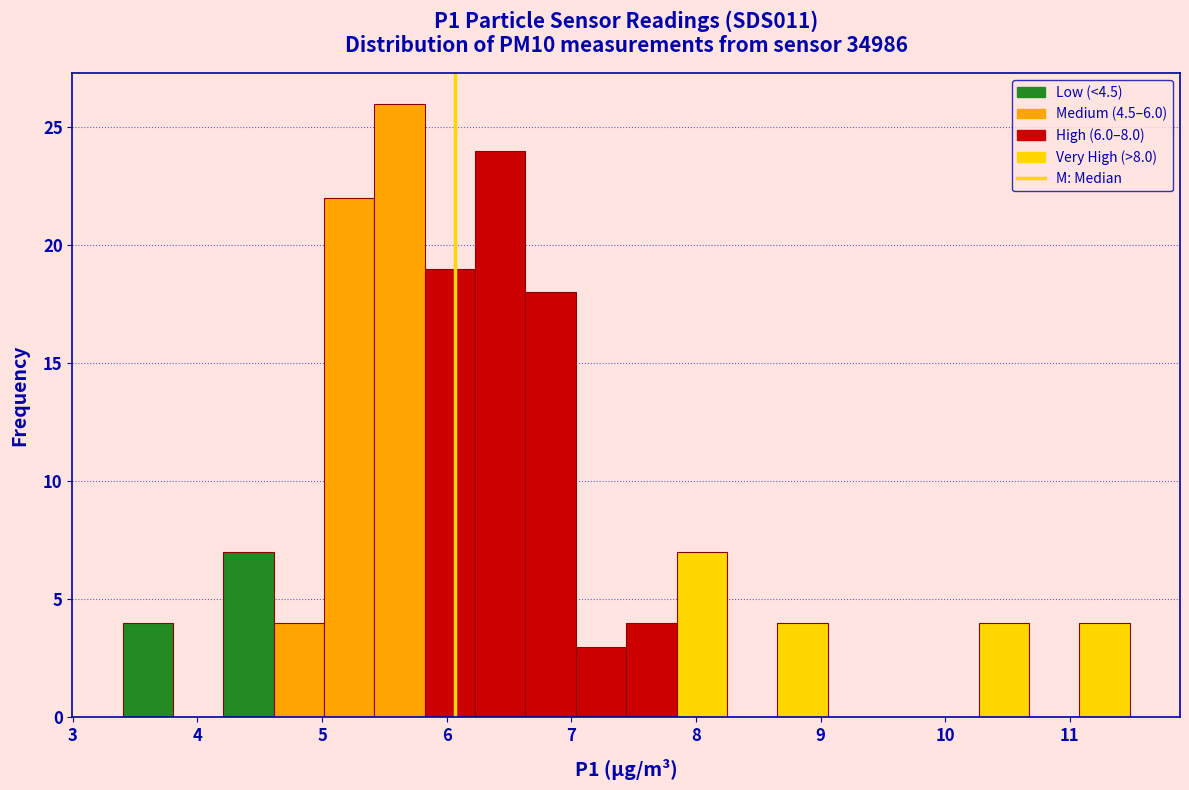

Reading left to right, list every bar in this chart as the range it spans on the x-axis followed by its height. Neither the bar edges nor the heights are printed on the chart, so give them approximately, as read against the axes.

3.4 to 3.8: 4
3.8 to 4.2: 0
4.2 to 4.6: 7
4.6 to 5.0: 4
5.0 to 5.4: 22
5.4 to 5.8: 26
5.8 to 6.2: 19
6.2 to 6.6: 24
6.6 to 7.0: 18
7.0 to 7.4: 3
7.4 to 7.8: 4
7.8 to 8.2: 7
8.2 to 8.7: 0
8.7 to 9.1: 4
9.1 to 9.5: 0
9.5 to 9.9: 0
9.9 to 10.3: 0
10.3 to 10.7: 4
10.7 to 11.1: 0
11.1 to 11.5: 4